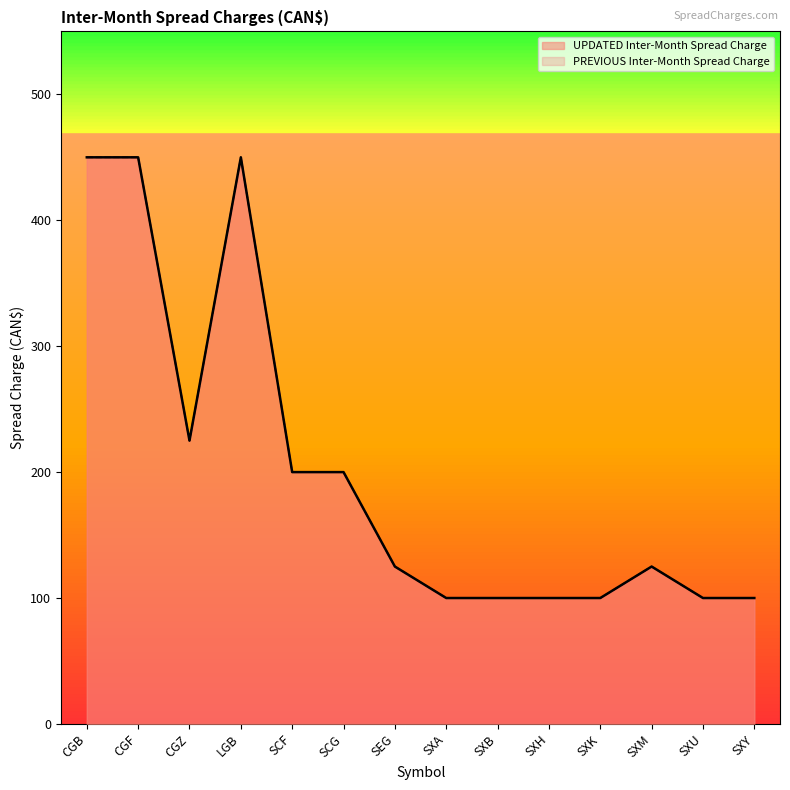

At which category does the data reach its first local valley?

CGZ